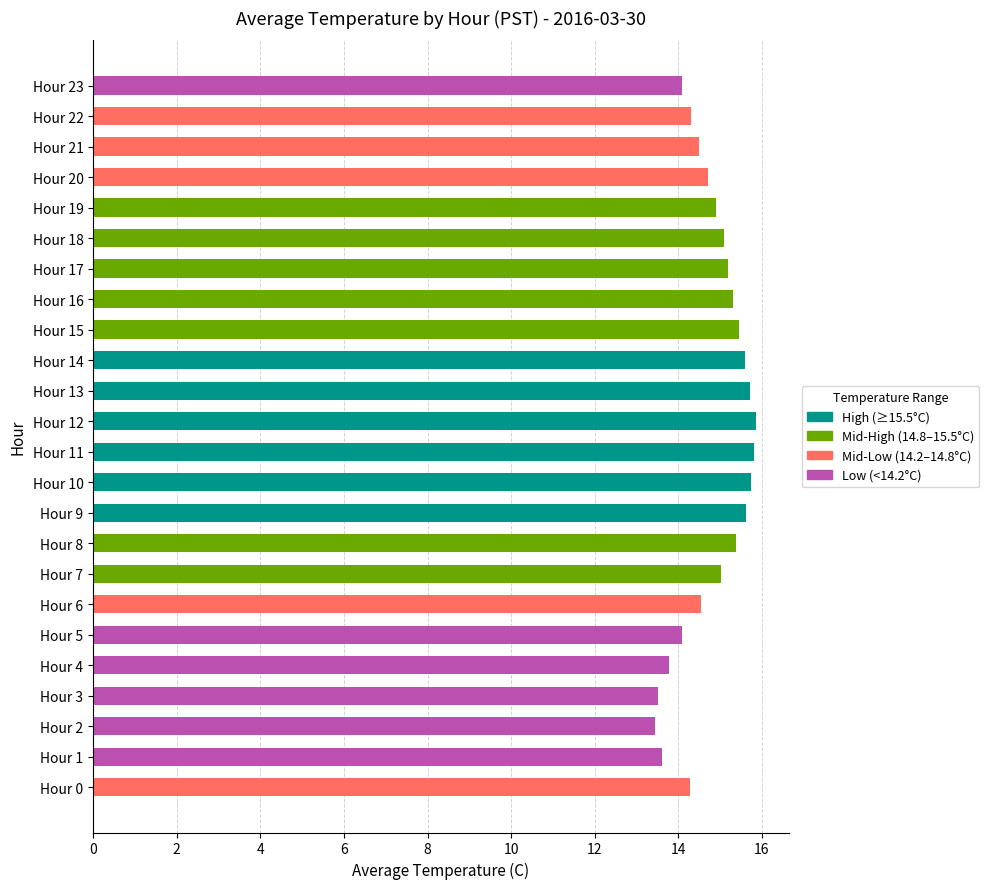

What is the sum of the values at Hour 6 and Hour 11?

30.4